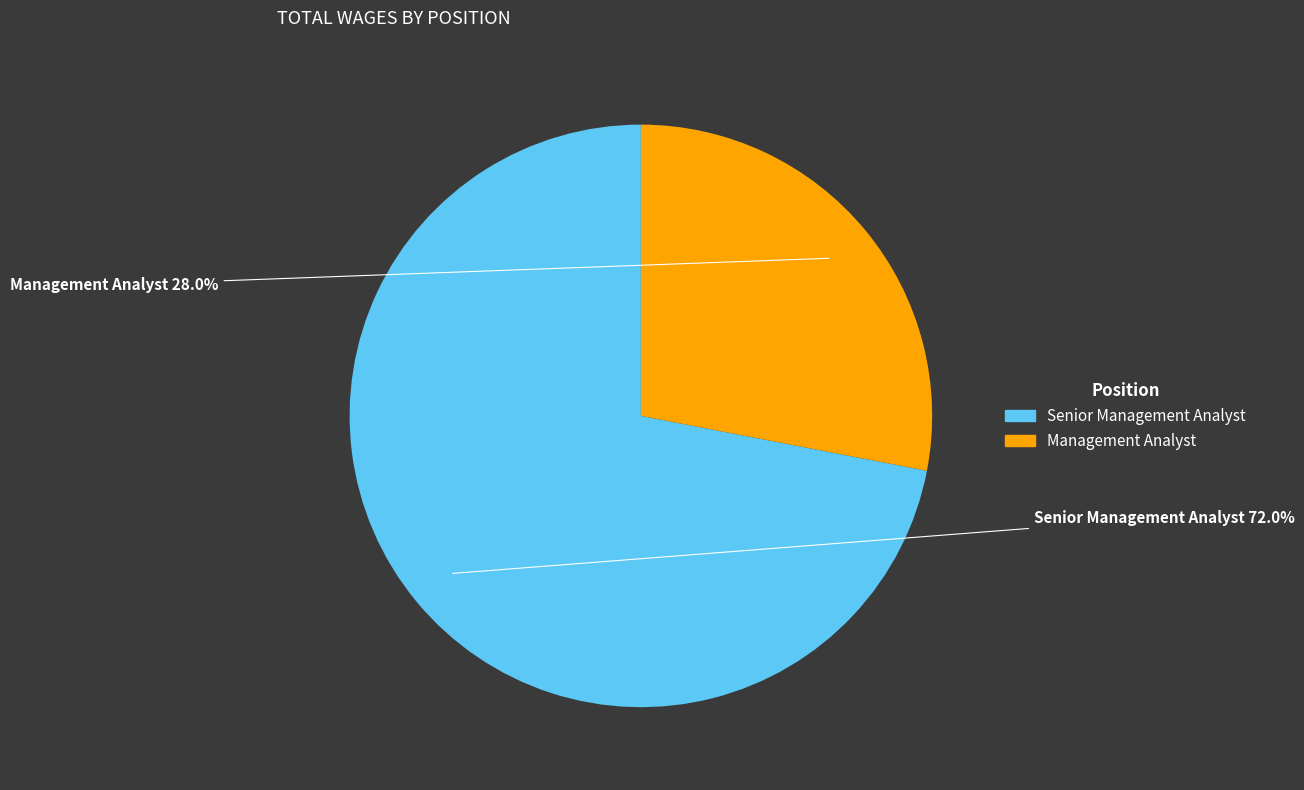

Between Management Analyst and Senior Management Analyst, which is larger?

Senior Management Analyst